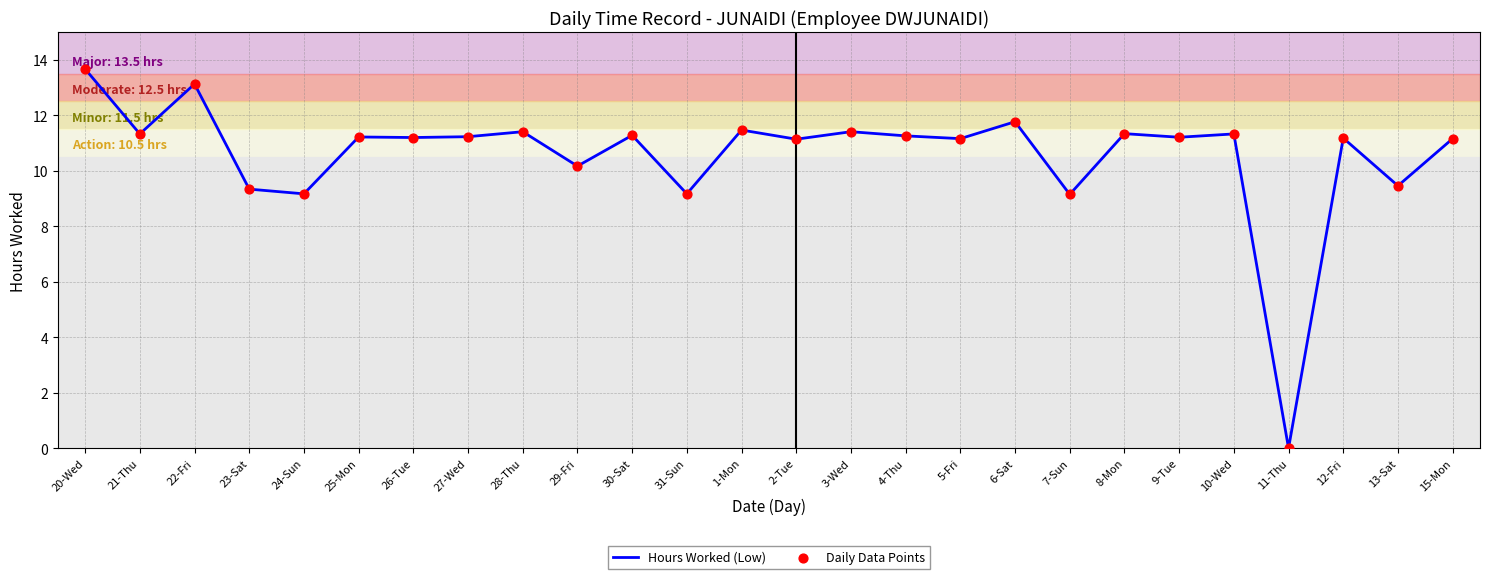

What is the maximum value shown in the chart?

13.7